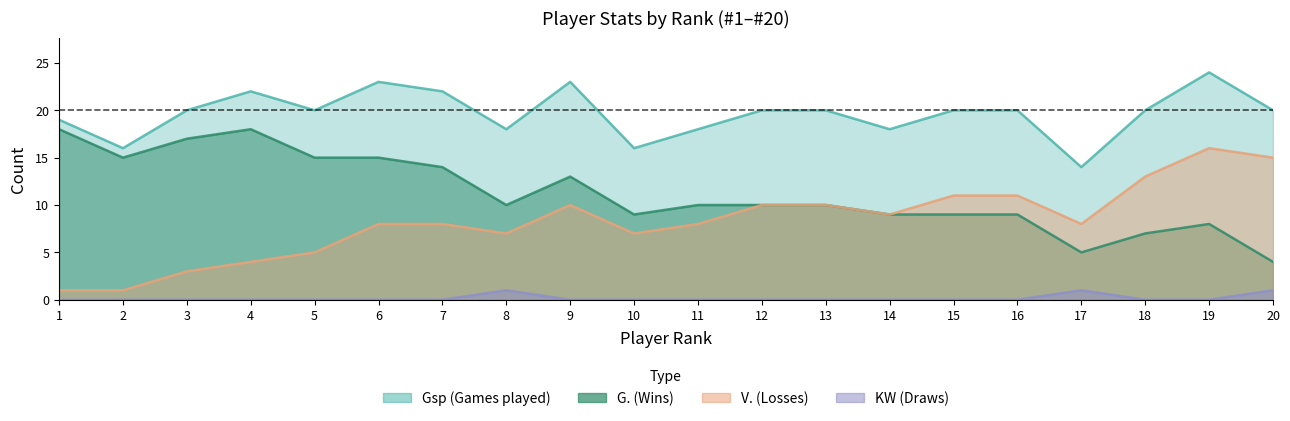

List the series in order of their peak value, lowest first.

KW, V, G, Gsp